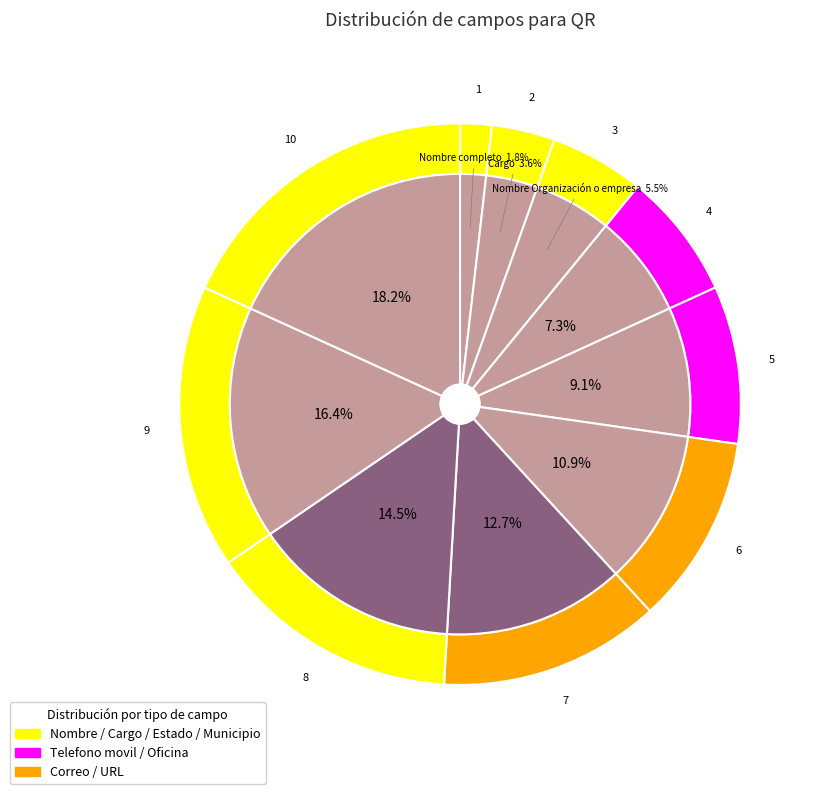

To the nearest percent, what is the difference between the Nombre Organización o empresa and Telefono movil slice percentages?

4%